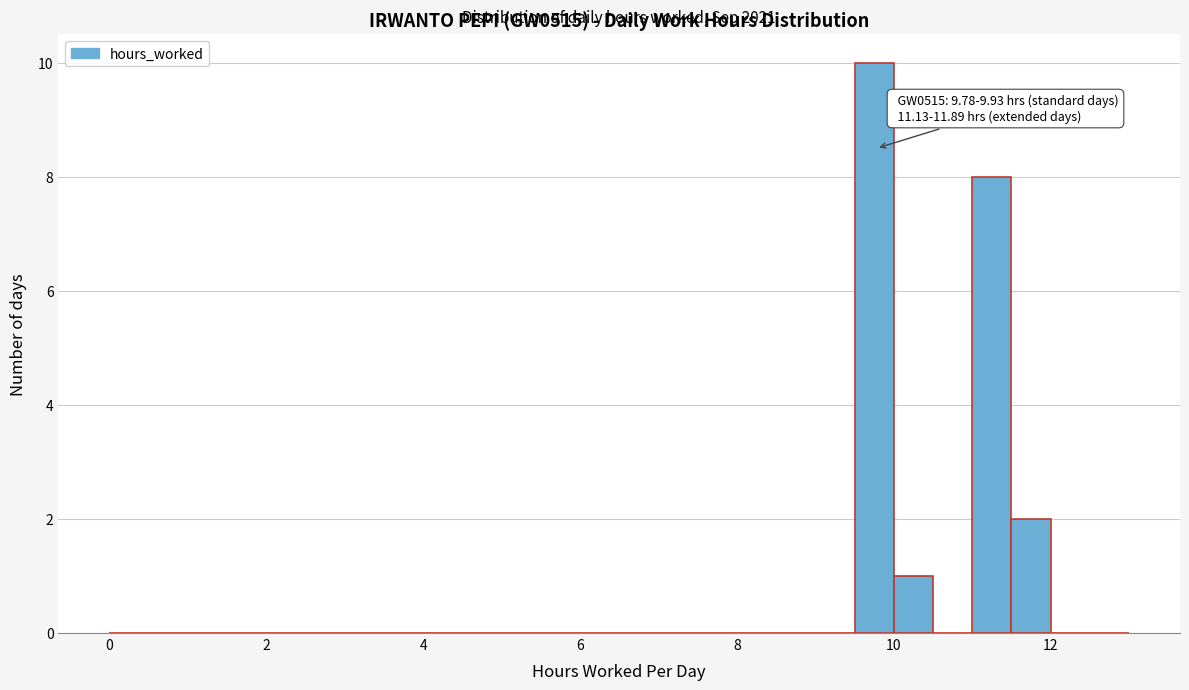

Read against the x-axis, roughly where is the centre of the tallest bar?

9.8